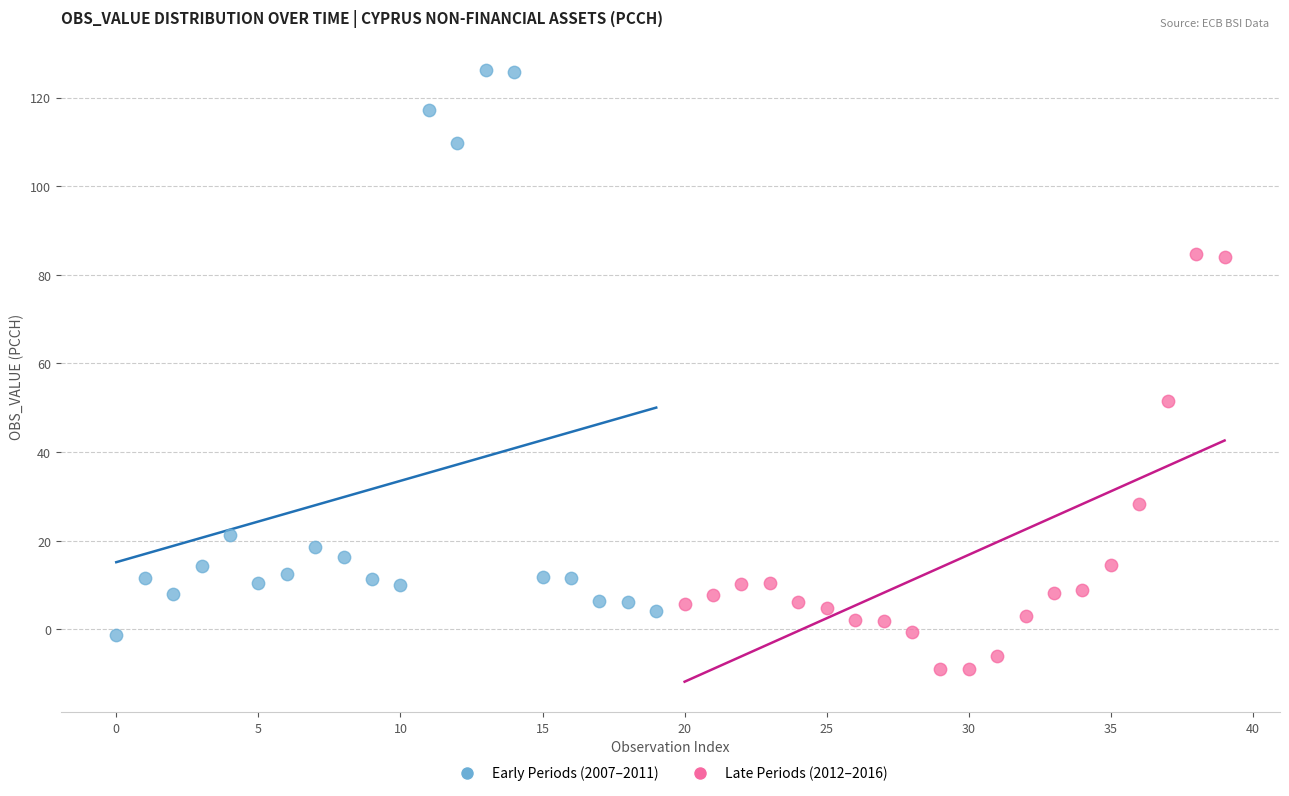

Which series reaches the maximum Y coordinate?

Early Periods (2007–2011)